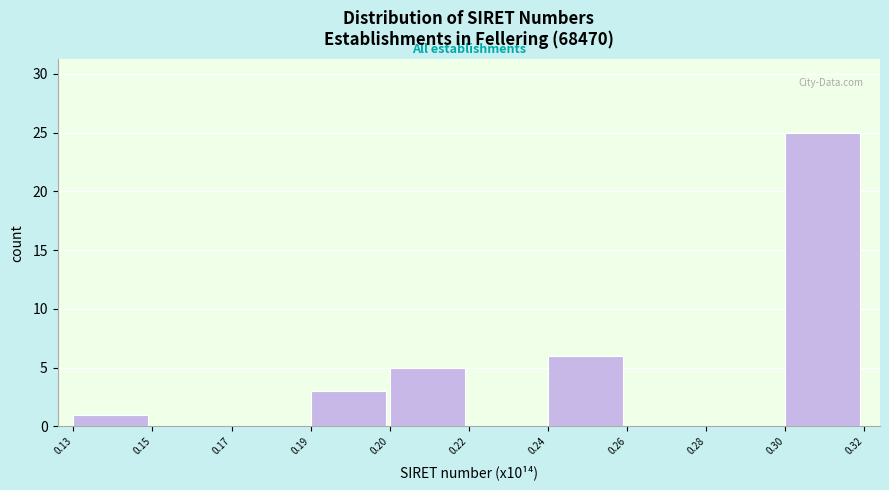

Reading left to right, list all the values displayed in this chart.

0.13=1	0.15=0	0.17=0	0.19=3	0.20=5	0.22=0	0.24=6	0.26=0	0.28=0	0.30=25